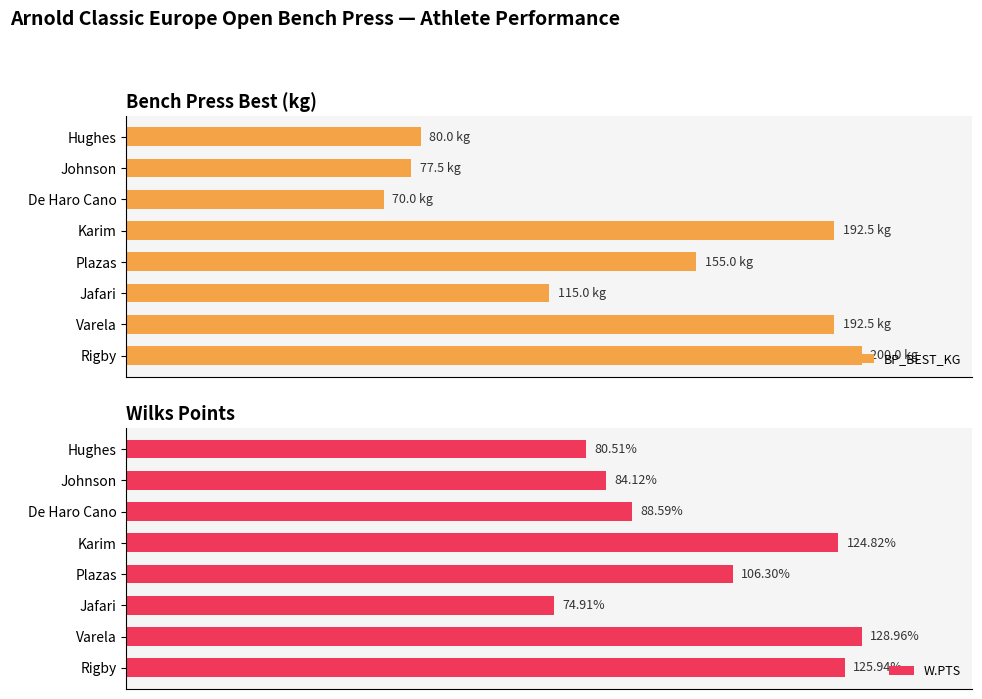

What is the difference between the maximum and second lowest values in the W.PTS series?

48.4